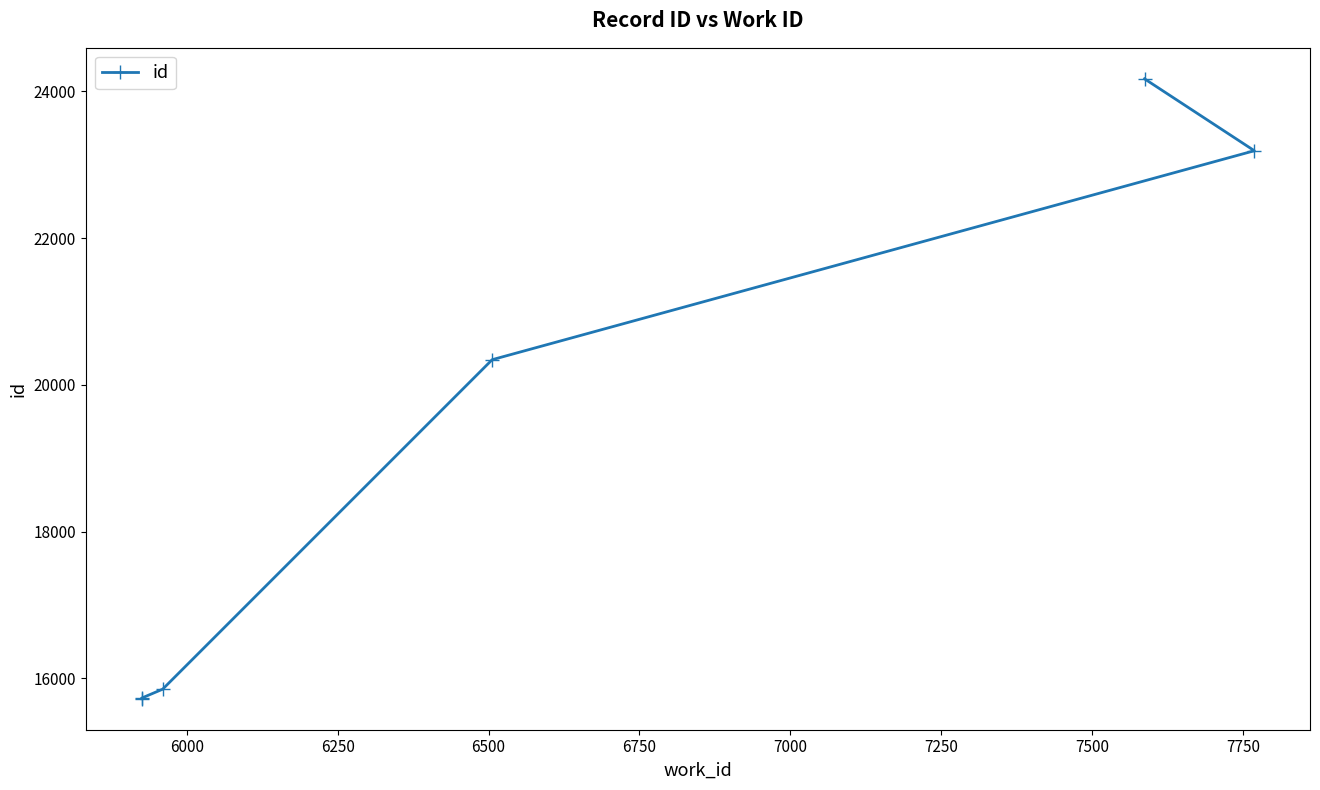

Is it true that the value at 6500 is 13150?

False